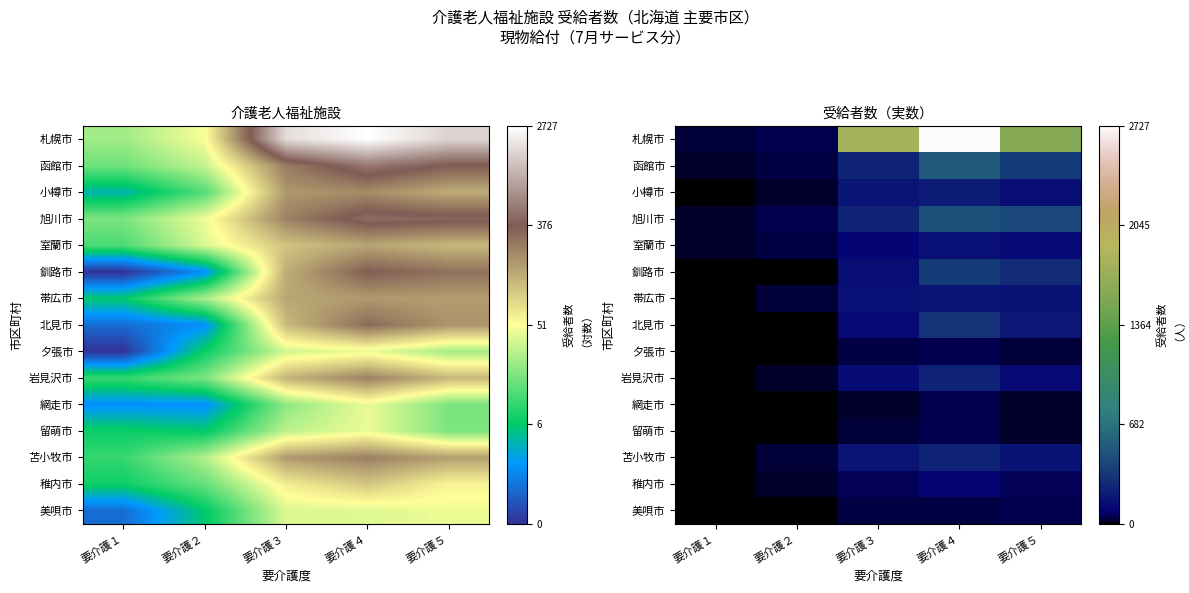

Rank the categories by 室蘭市 value from highest to lowest.

要介護４, 要介護５, 要介護３, 要介護２, 要介護１